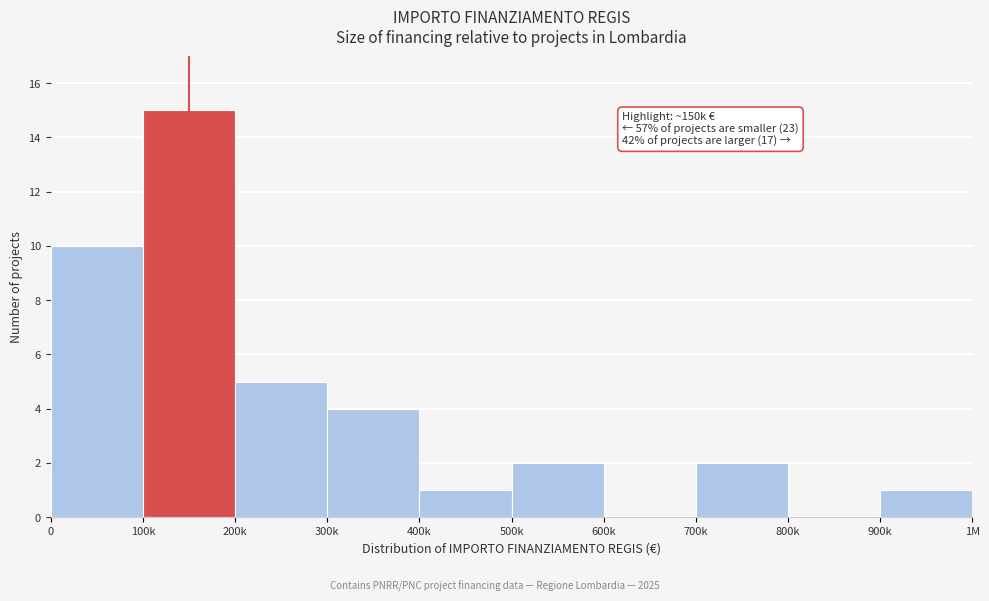

What is the greatest value displayed?

15